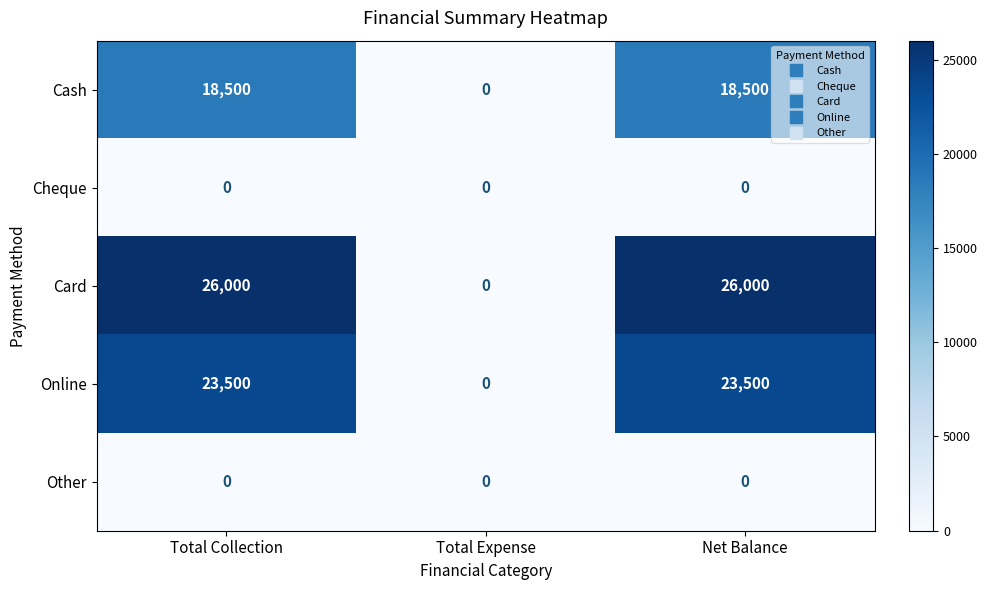

Reading right to left, extract all data points from this chart.

Cash: Net Balance=18500	Total Expense=0	Total Collection=18500
Cheque: Net Balance=0	Total Expense=0	Total Collection=0
Card: Net Balance=26000	Total Expense=0	Total Collection=26000
Online: Net Balance=23500	Total Expense=0	Total Collection=23500
Other: Net Balance=0	Total Expense=0	Total Collection=0